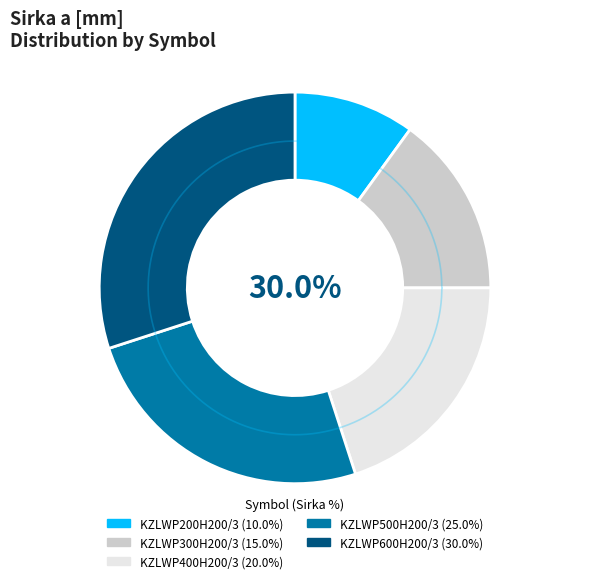

To the nearest percent, what portion does KZLWP400H200/3 represent?

20%